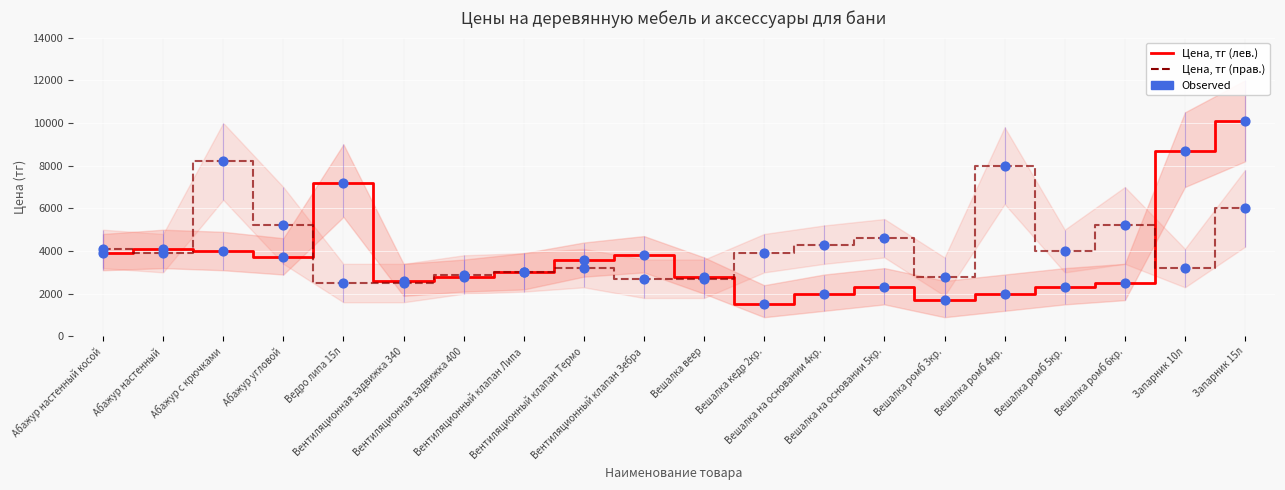

Which series reaches the minimum Y coordinate?

Линия цен (лев.)